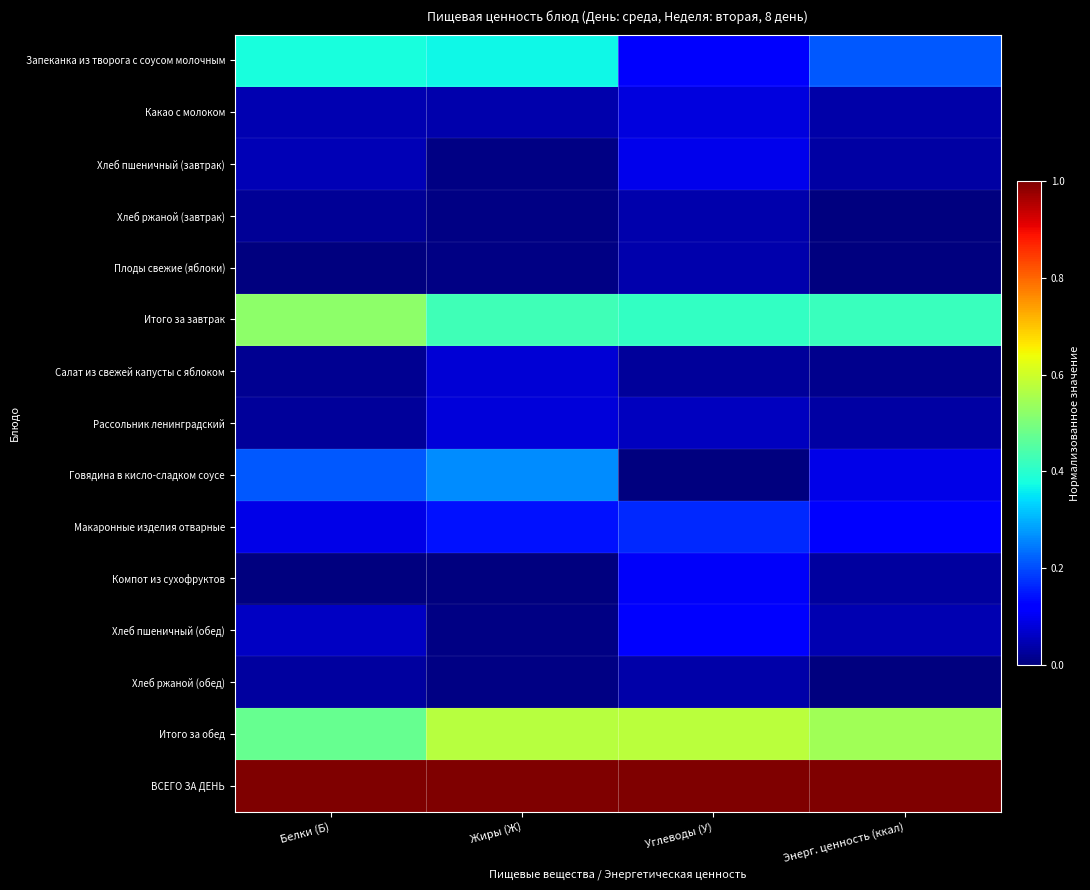

At which category is the sum across all series the highest?

Жиры (Ж)